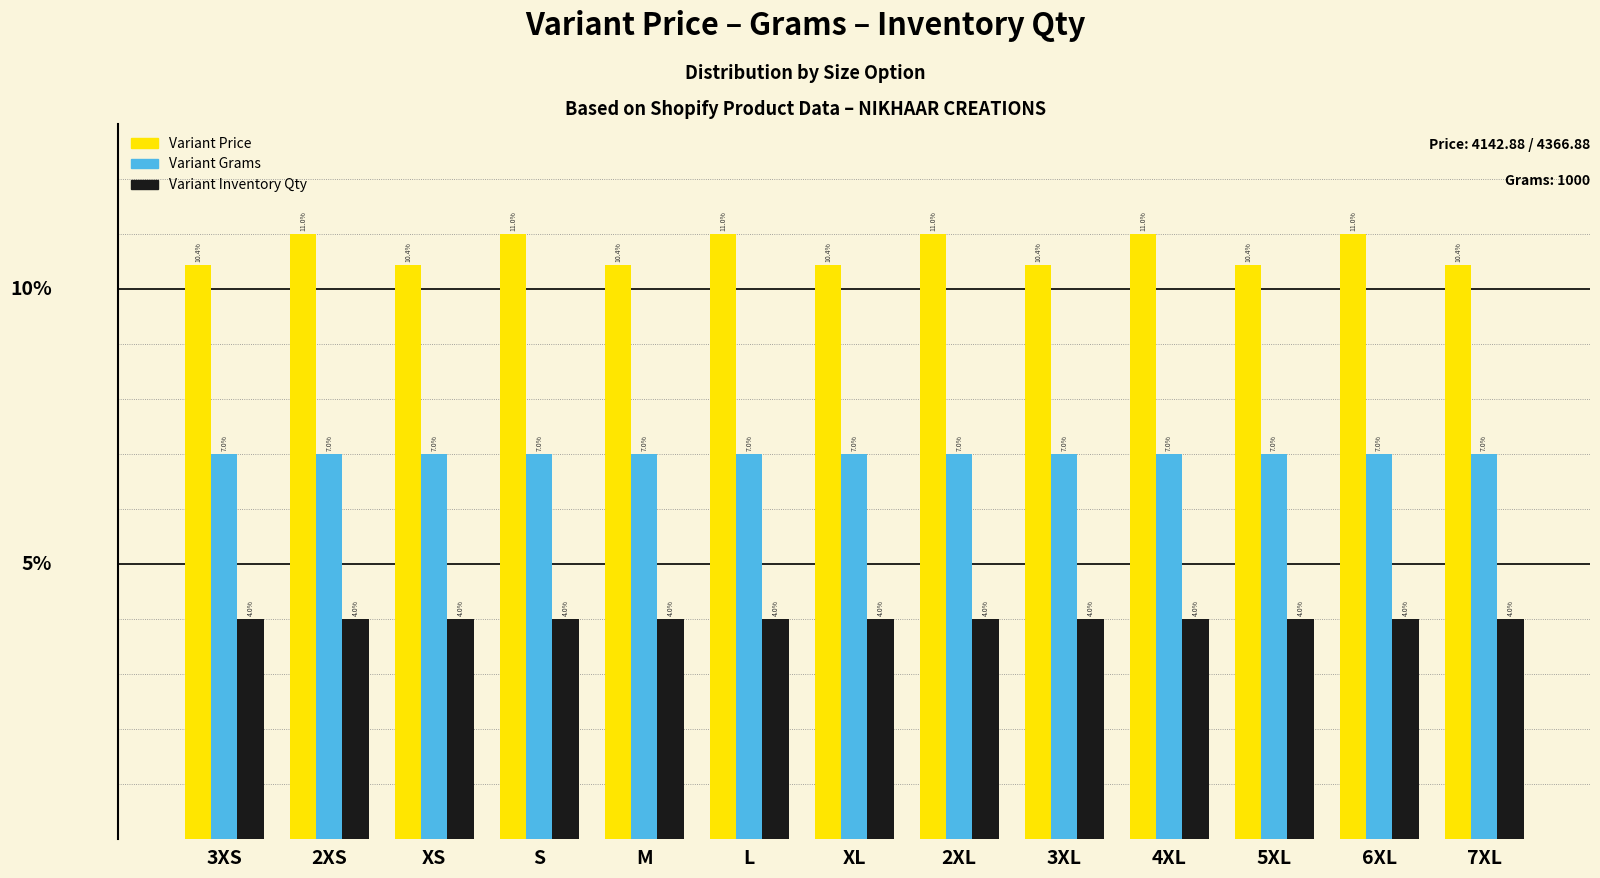

What is the label of the 11th bar from the left?

5XL